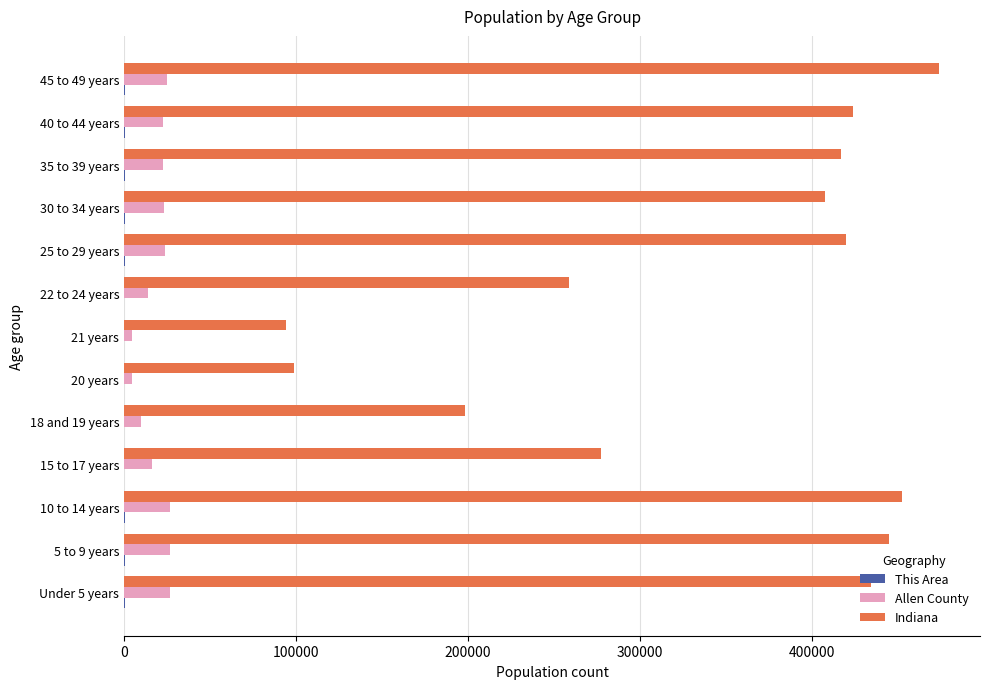

Is the value of Indiana at 30 to 34 years greater than the value of Allen County at 5 to 9 years?

Yes